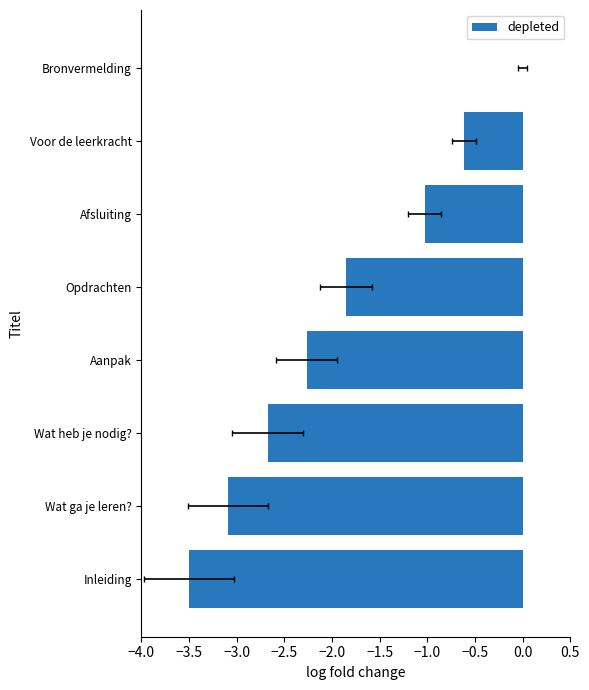

What is the difference between the second highest and minimum values?

2.9